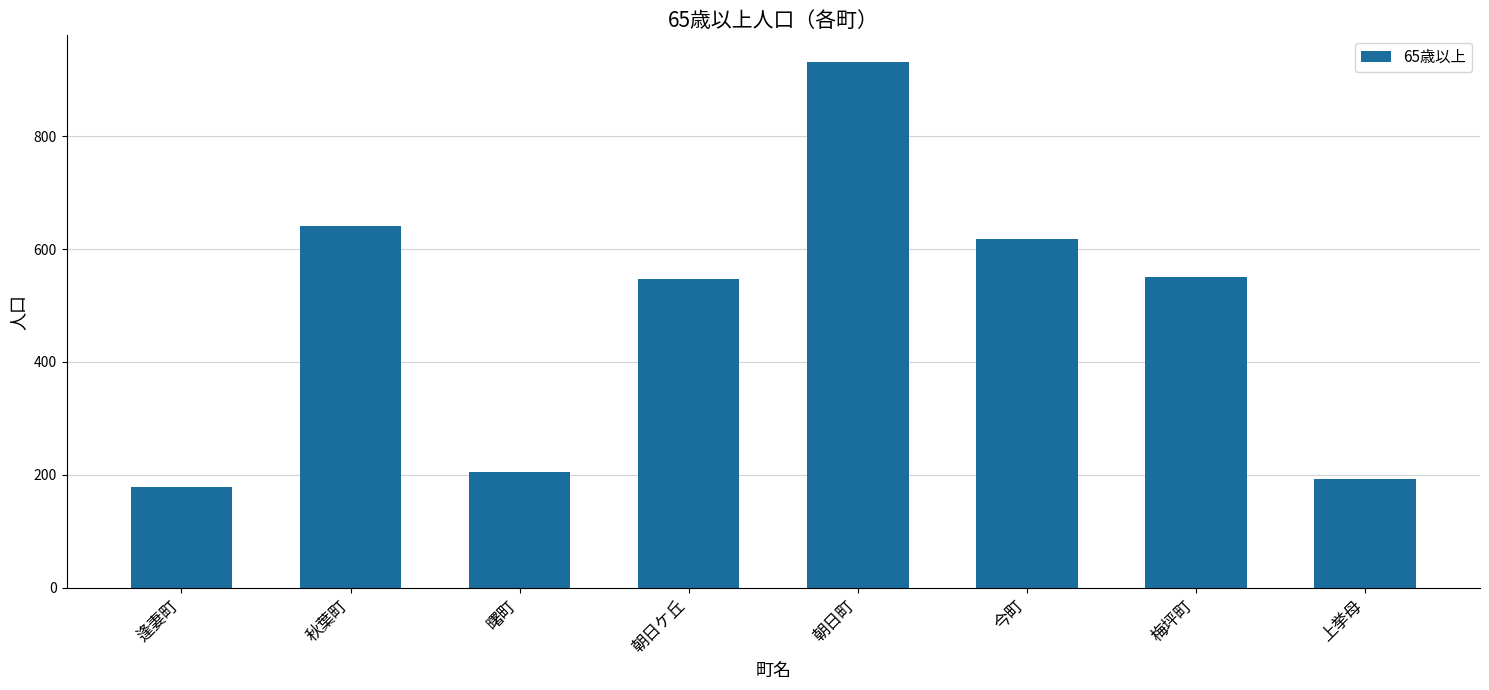

Which has a higher value, 逢妻町 or 梅坪町?

梅坪町